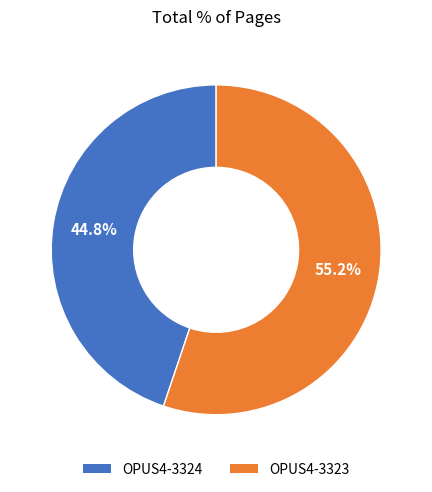

Which category has the biggest portion of the pie?

OPUS4-3323